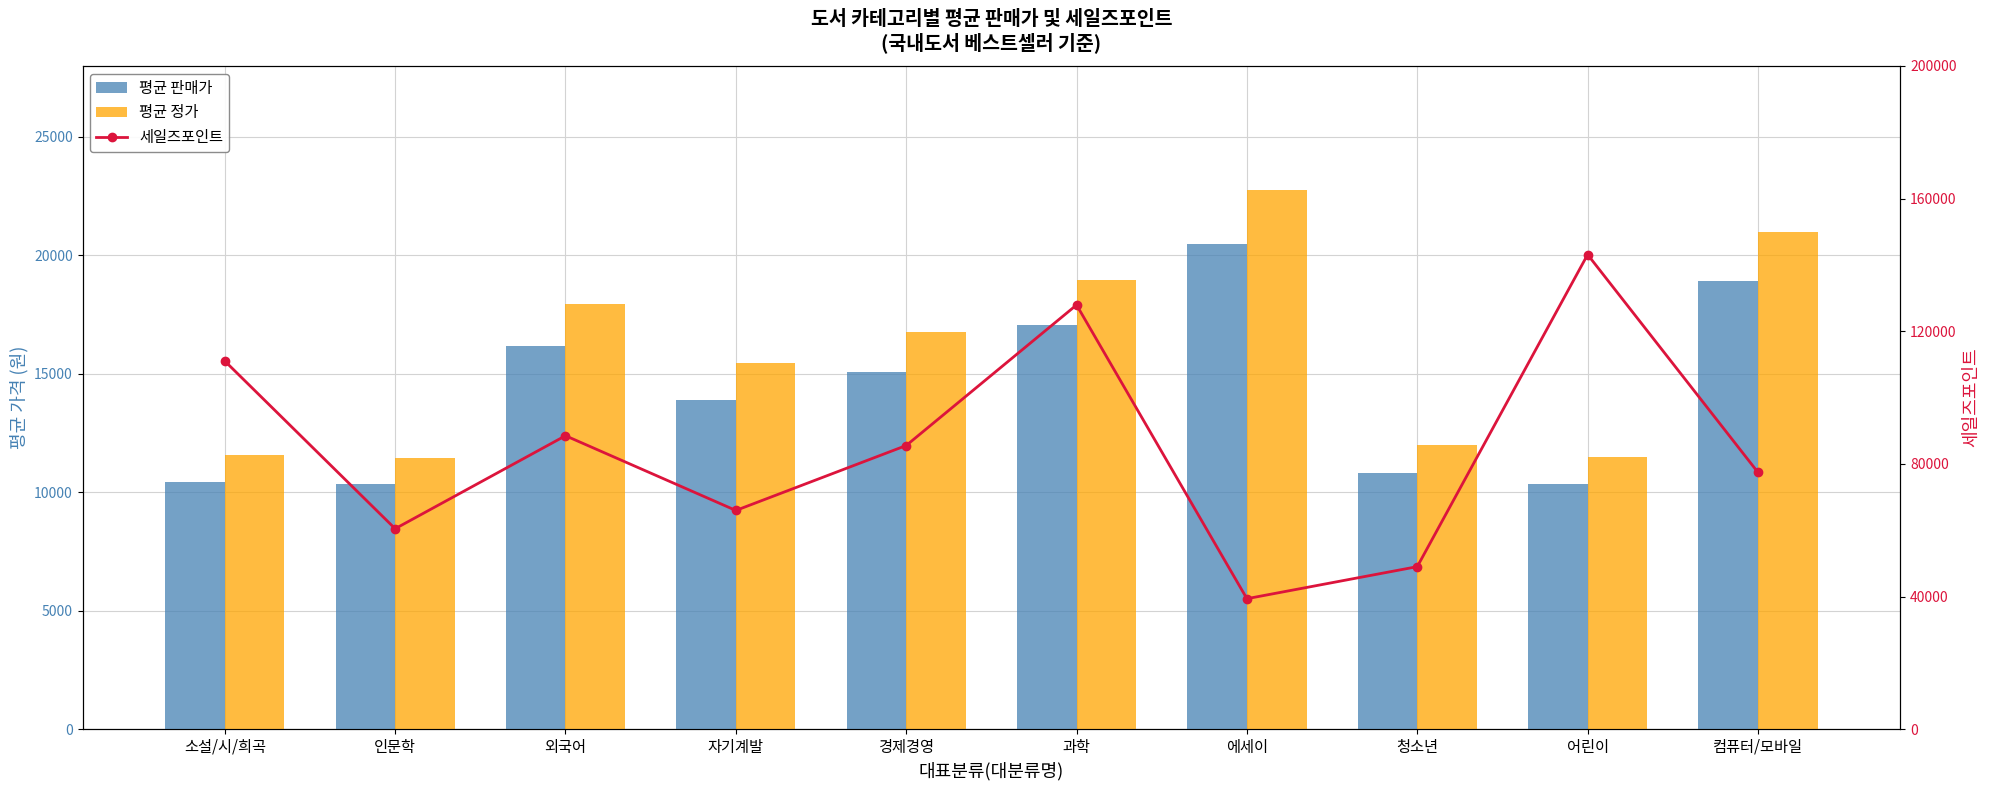

What is the smallest value displayed?

10350